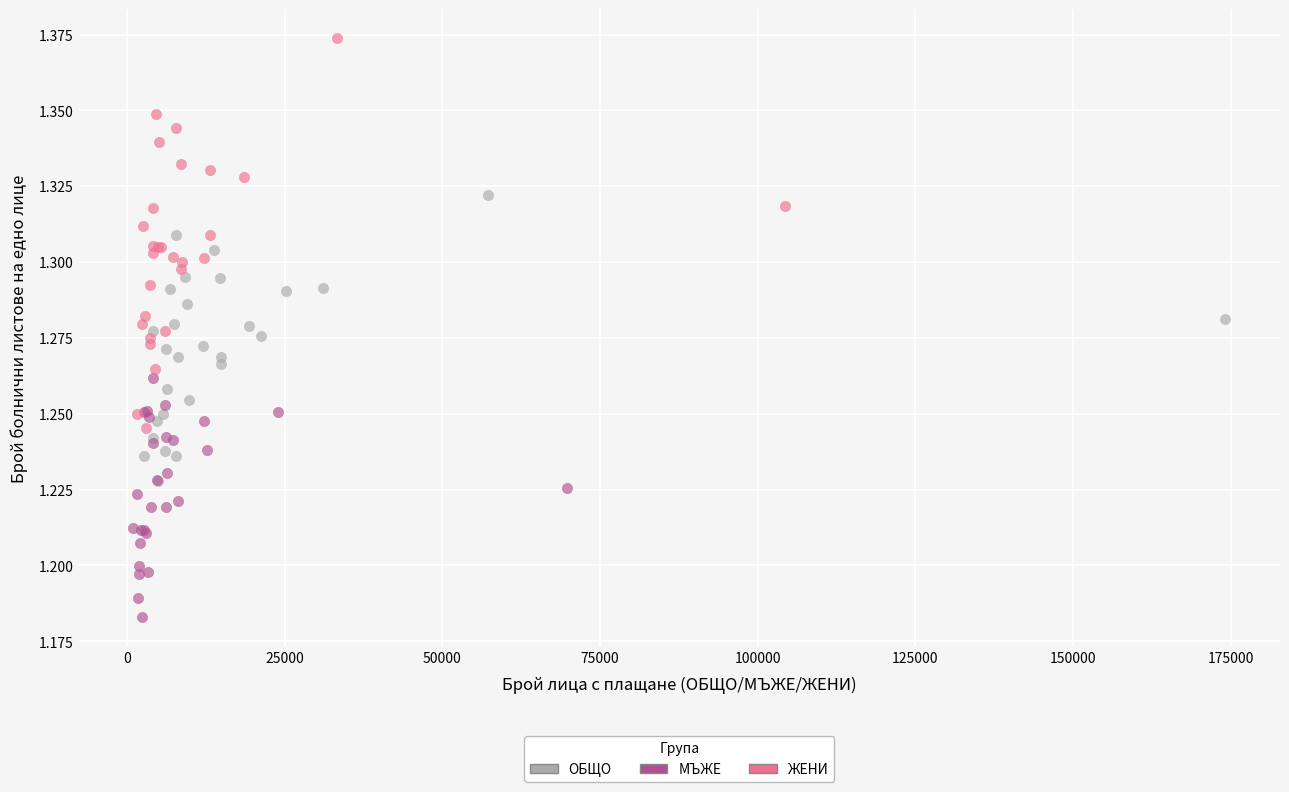

What are all the series names shown in the legend?

ОБЩО, МЪЖЕ, ЖЕНИ